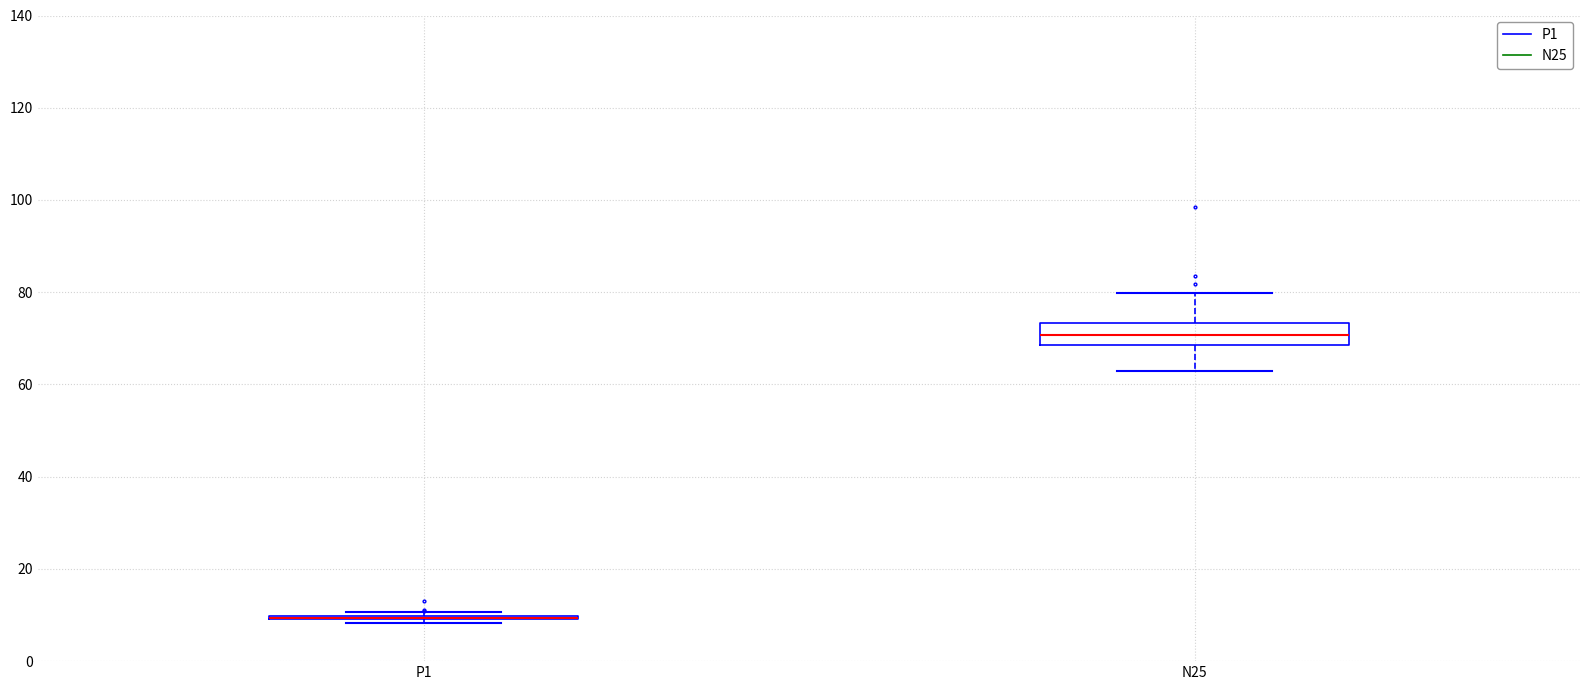

Where is the lower edge of the box for N25 on the y-axis? The values are not printed on the chart, so give them approximately, as read against the axis.

68